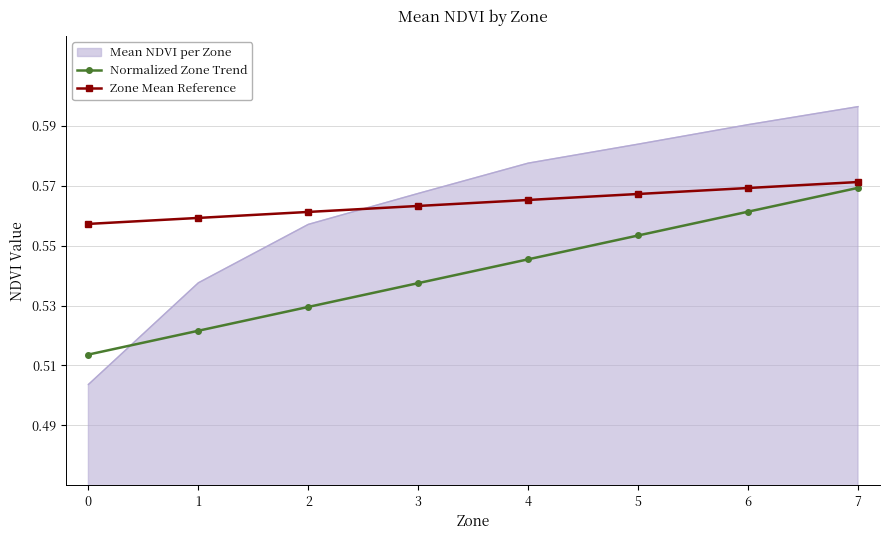

What are all the series names shown in the legend?

Mean NDVI per Zone, Normalized Zone Trend, Zone Mean Reference